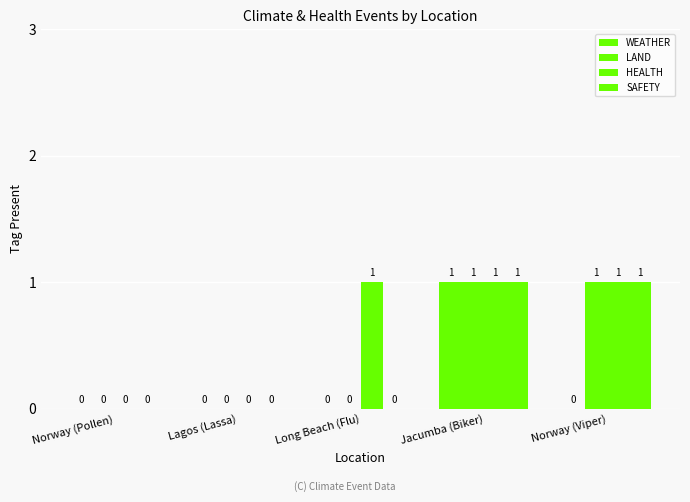

How many distinct data groups are displayed?

4